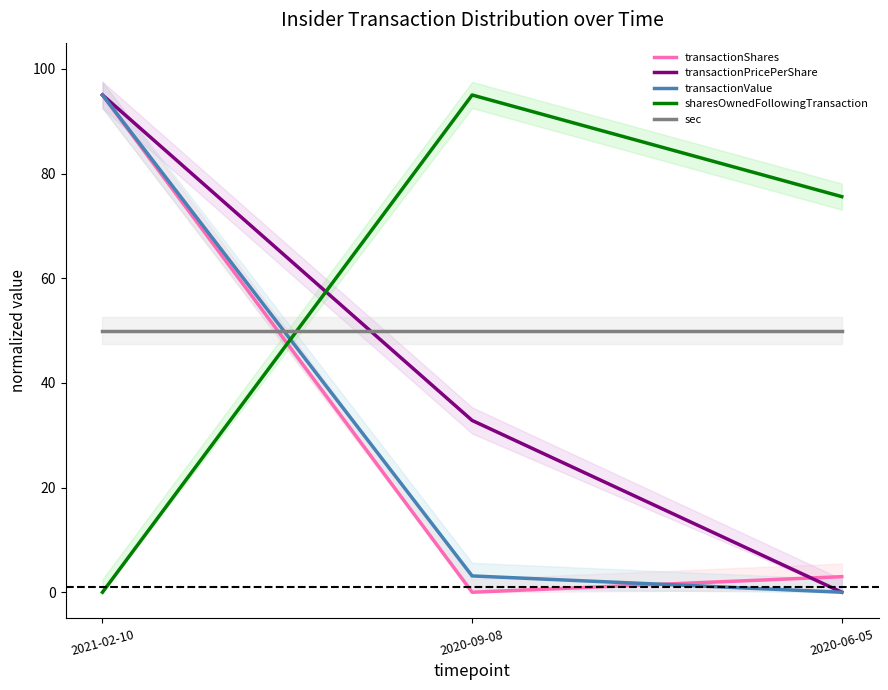

What position from the left is 2020-06-05?

3